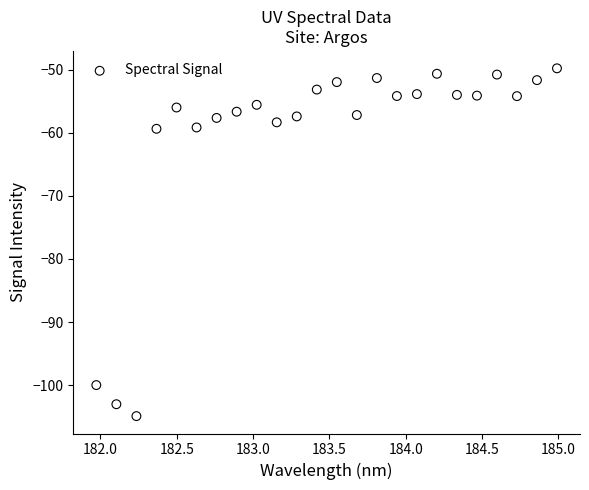

What is the range of Y values (max minus min)?

55.1